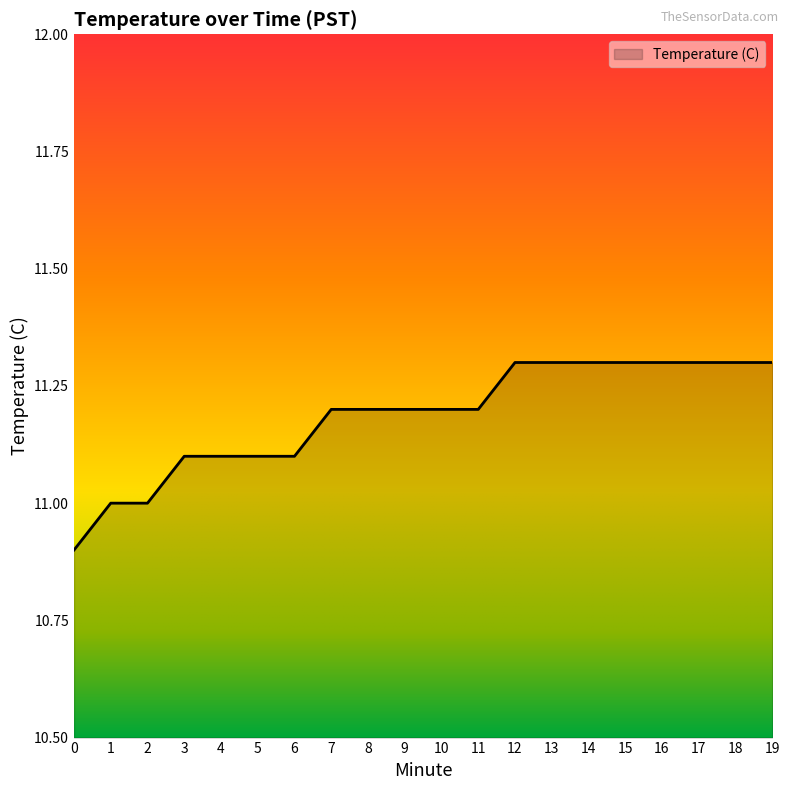

What is the smallest value displayed?

10.9